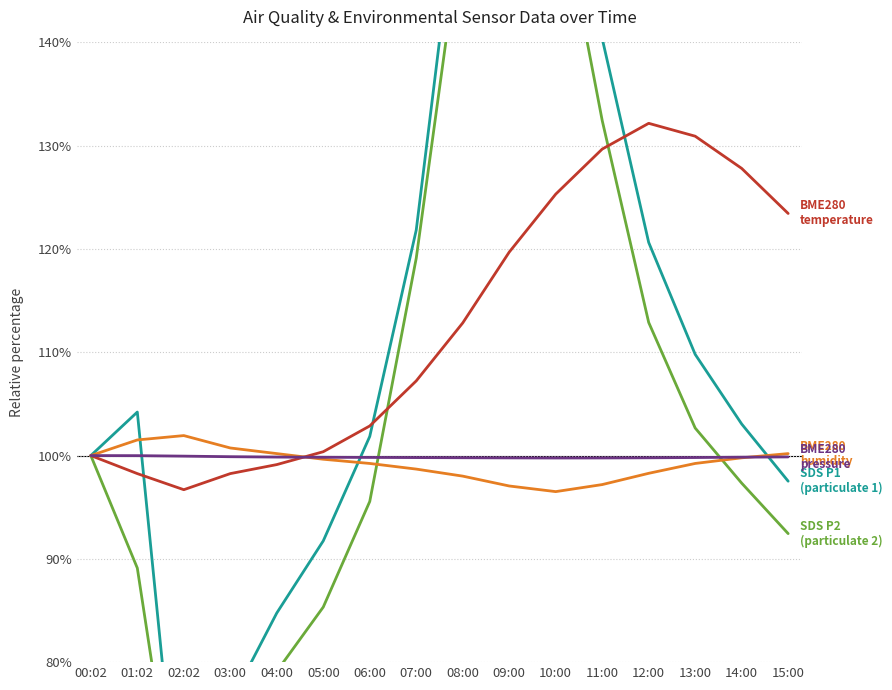

What is the approximate value of SDS_P2 at 12:00?

112.9